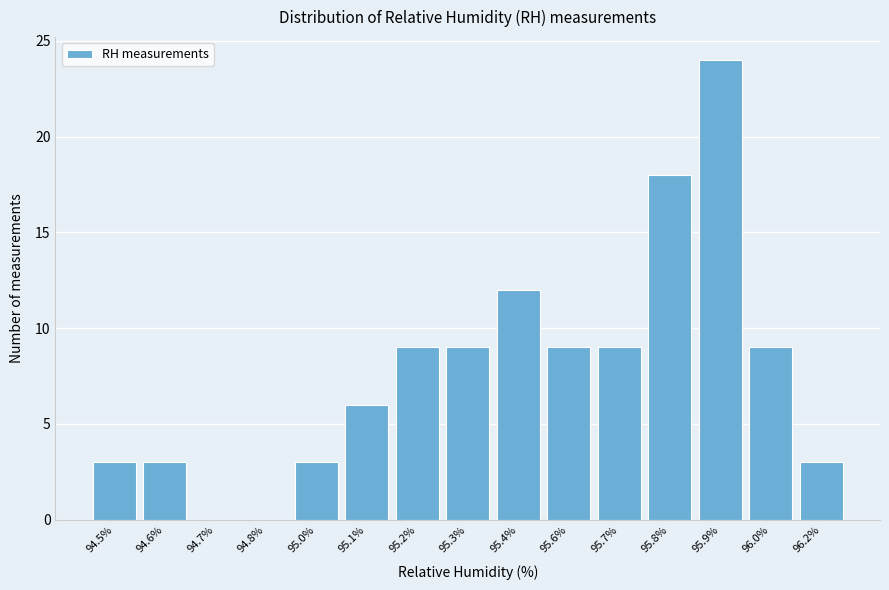

Reading right to left, extract all data points from this chart.

96.2%=3	96.0%=9	95.9%=24	95.8%=18	95.7%=9	95.6%=9	95.4%=12	95.3%=9	95.2%=9	95.1%=6	95.0%=3	94.8%=0	94.7%=0	94.6%=3	94.5%=3